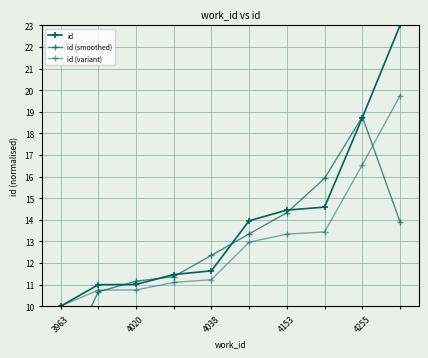

The value of id (smoothed) at 9 is 13.9. True or false?

True